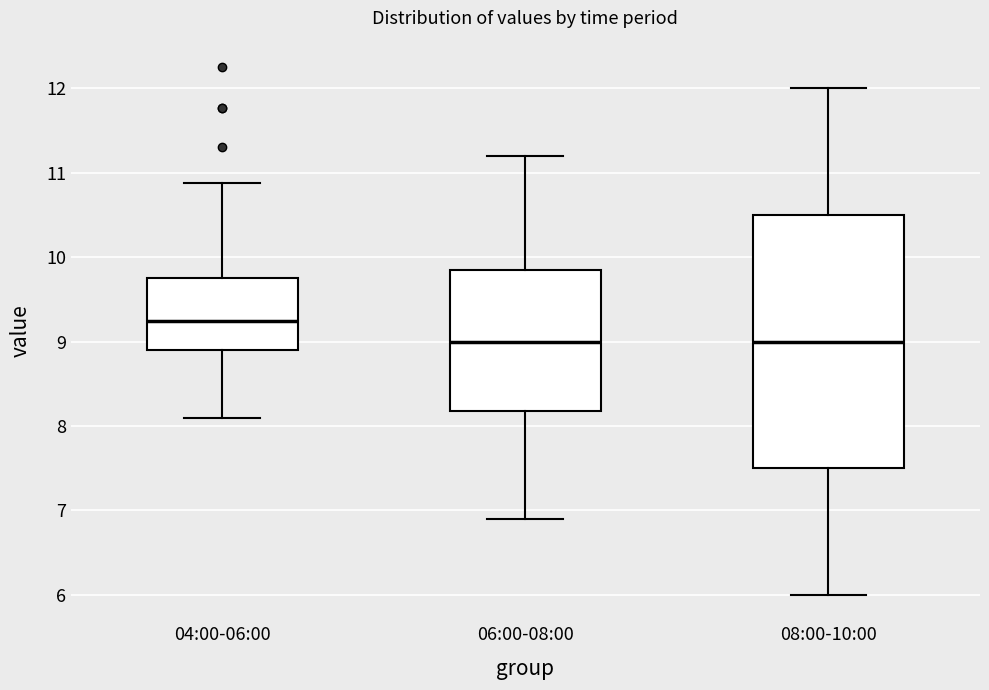

Reading left to right, transcribe this box plot: for each box, give where its median line is, the range the box spans, and where its two whiskers end, as read against the y-axis. The values are not printed on the chart, so give them approximately, as read against the axis.

04:00-06:00: median 9.2, box 8.9 to 9.8, whiskers 8.1 to 10.9
06:00-08:00: median 9.0, box 8.2 to 9.9, whiskers 6.9 to 11.2
08:00-10:00: median 9.0, box 7.5 to 10.5, whiskers 6.0 to 12.0